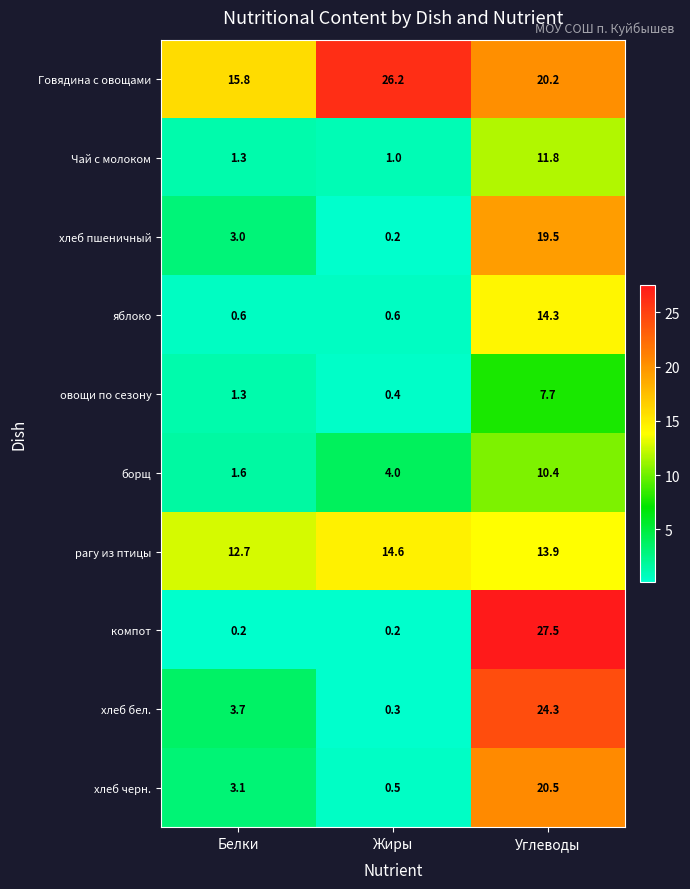

What is the smallest value displayed?

0.2